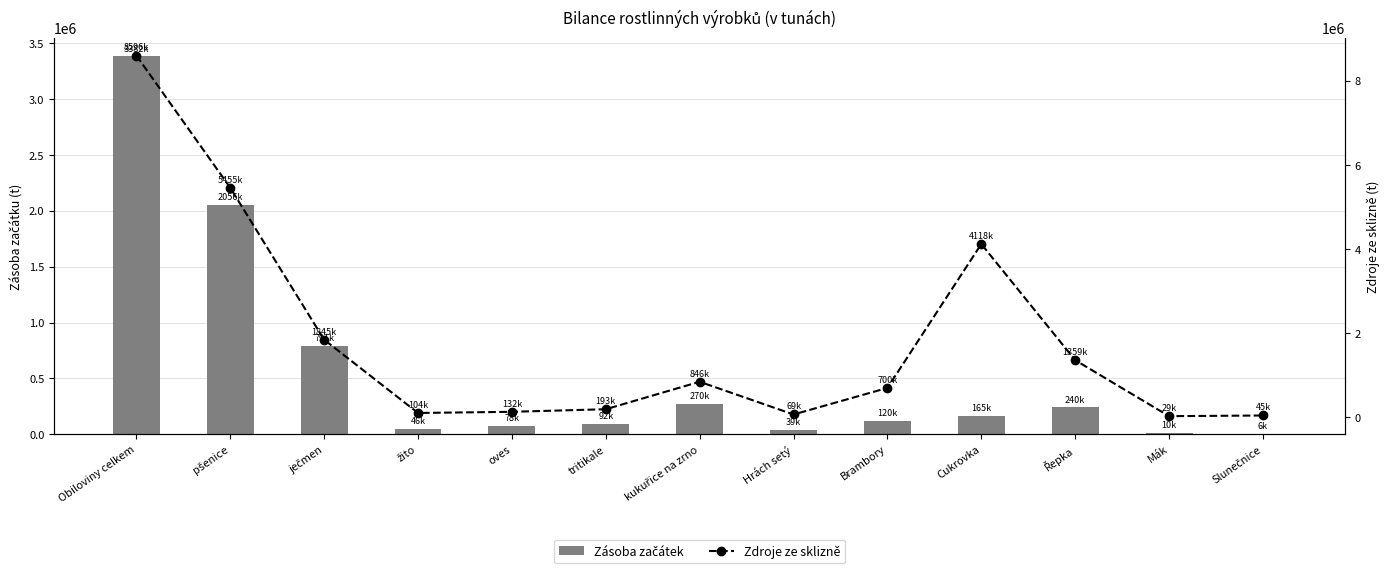

Rank the series by their average value, from highest to lowest.

Zdroje ze sklizně, Zásoba začátek